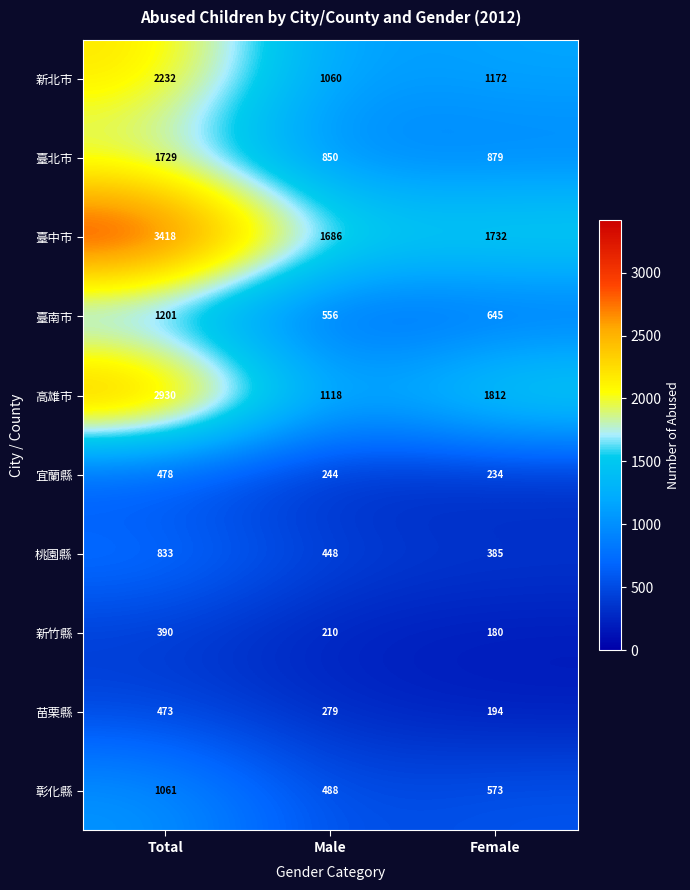

How many categories are shown in the chart?

3